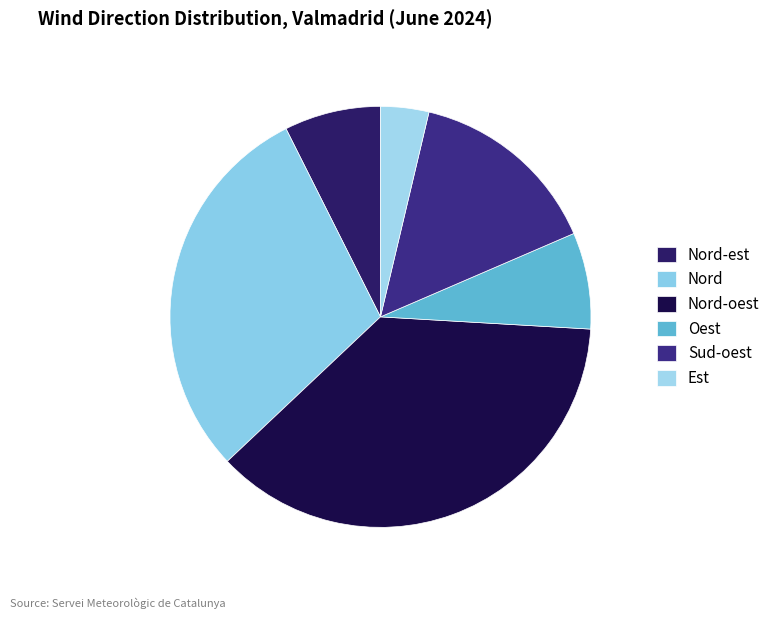

Is there any slice that represents more than half of the pie?

No